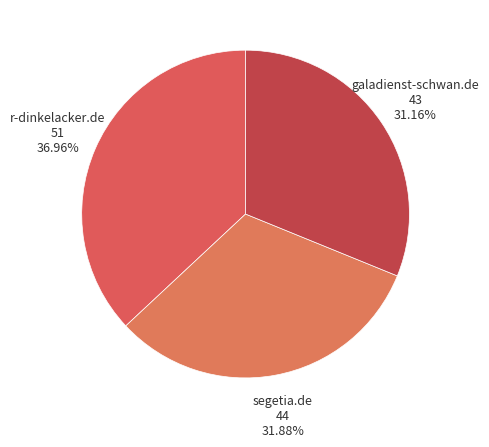

What is the largest slice in the pie chart?

r-dinkelacker.de